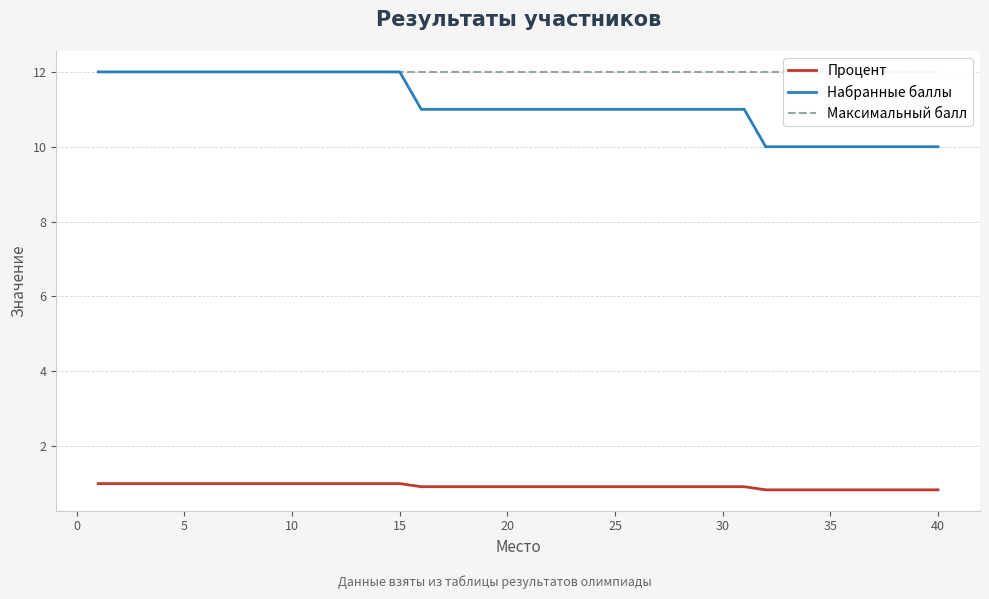

True or false: Набранные баллы and Процент cross at least once.

False